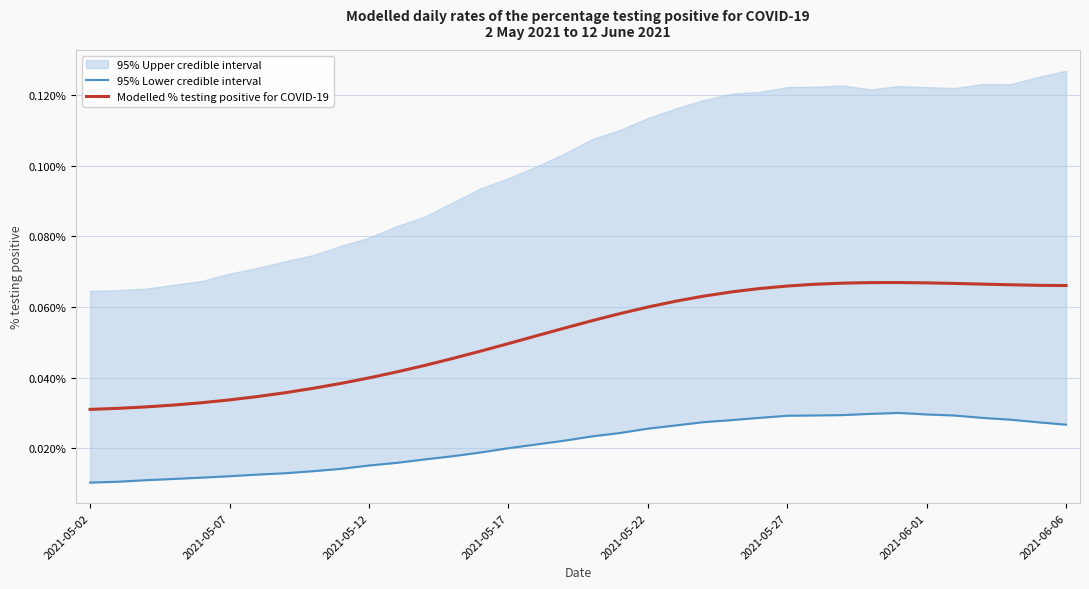

True or false: Modelled % testing positive for COVID-19 and 95% Lower credible interval intersect in this chart.

False